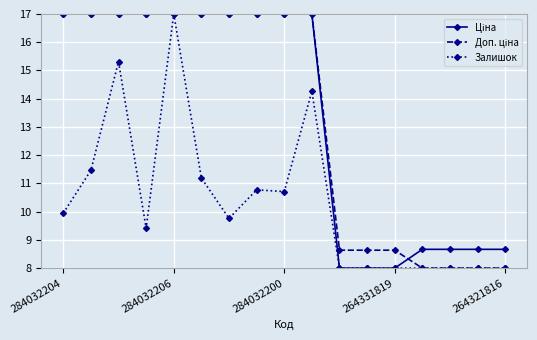

What is the maximum value shown in the chart?

17.0